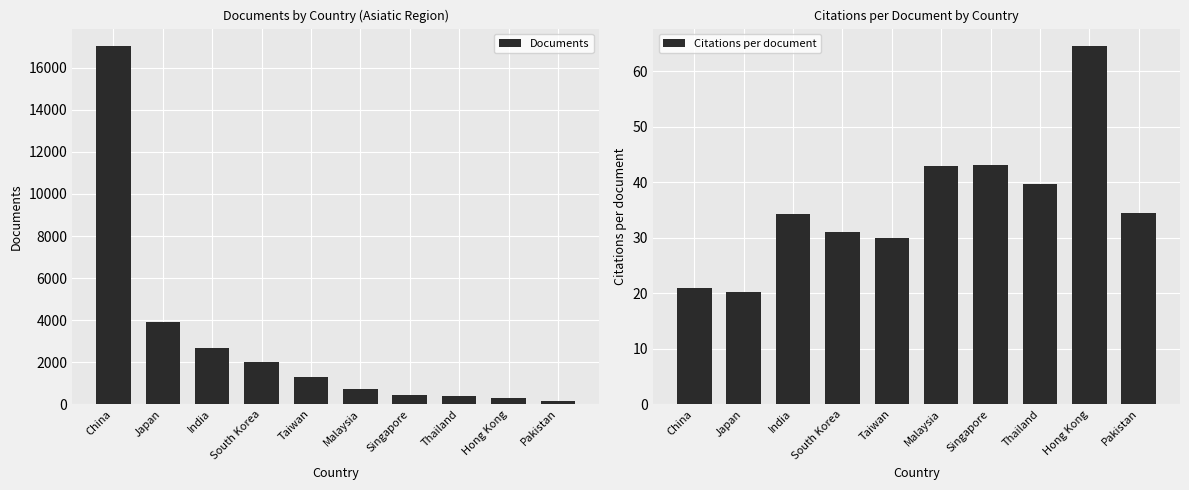

What is the label of the 4th bar from the left?

South Korea